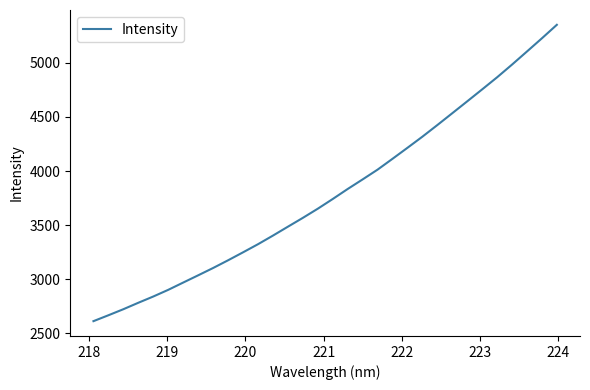

What is the difference between the maximum and minimum values?

2741.1